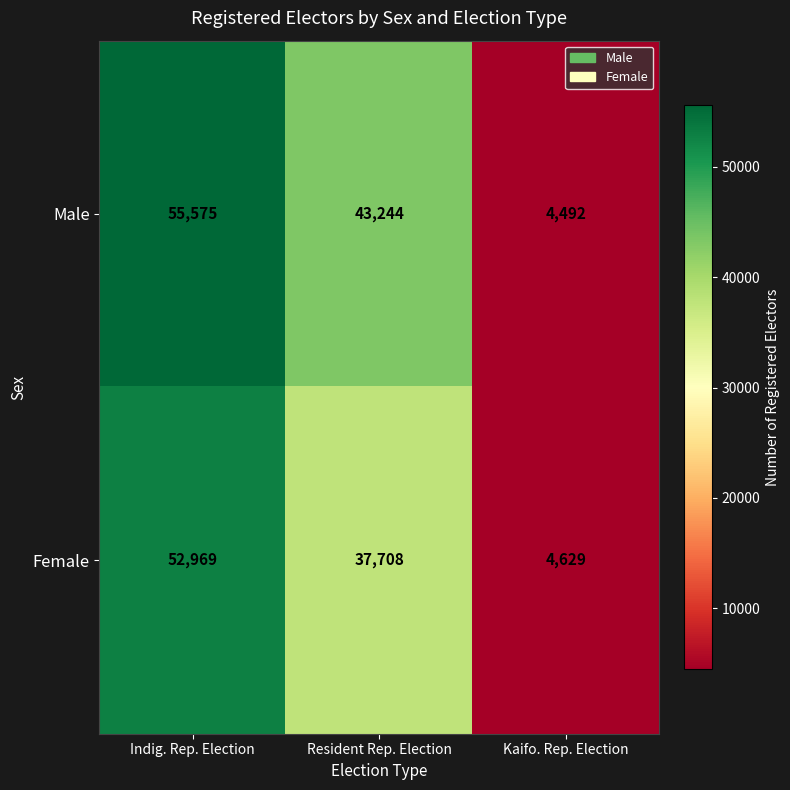

At how many categories does at least one series exceed 24503?

2